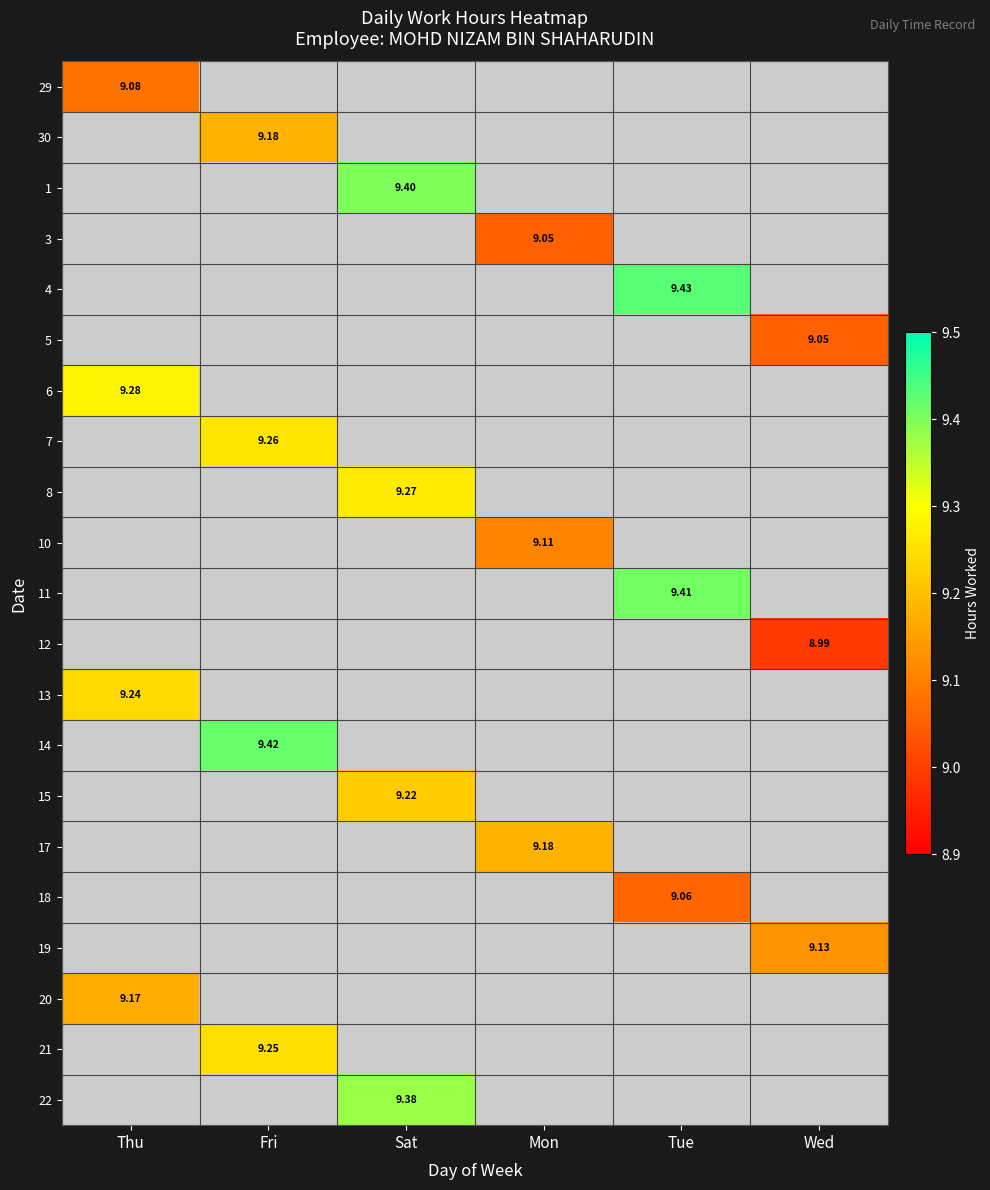

At how many categories does at least one series exceed 9?

6